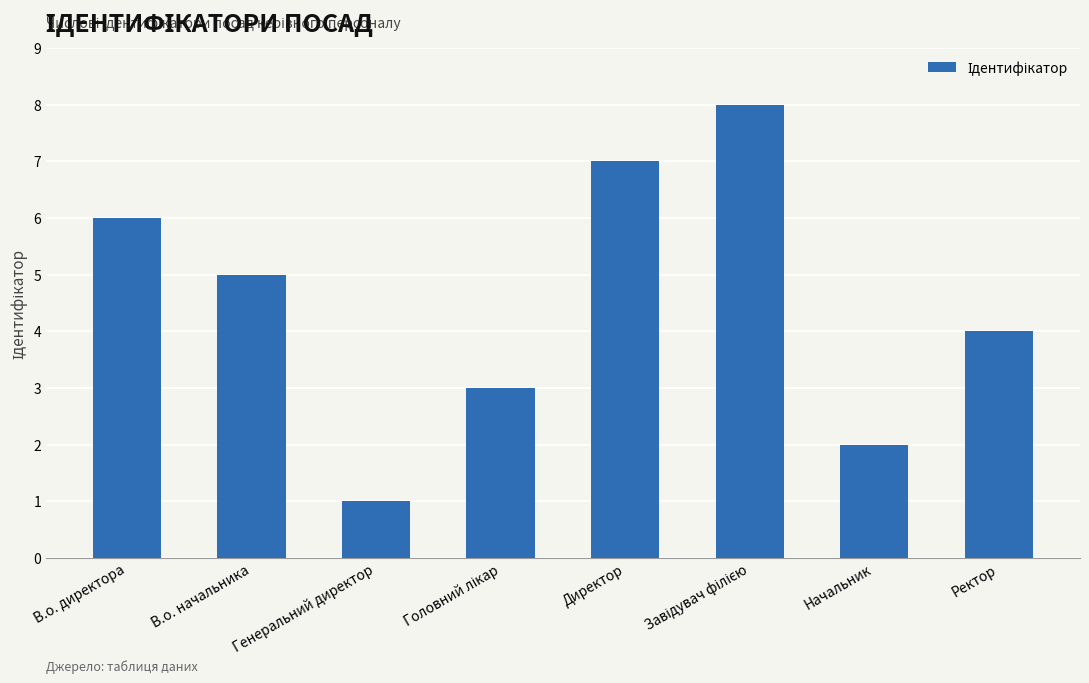

True or false: the data shows 1 at Ректор.

False